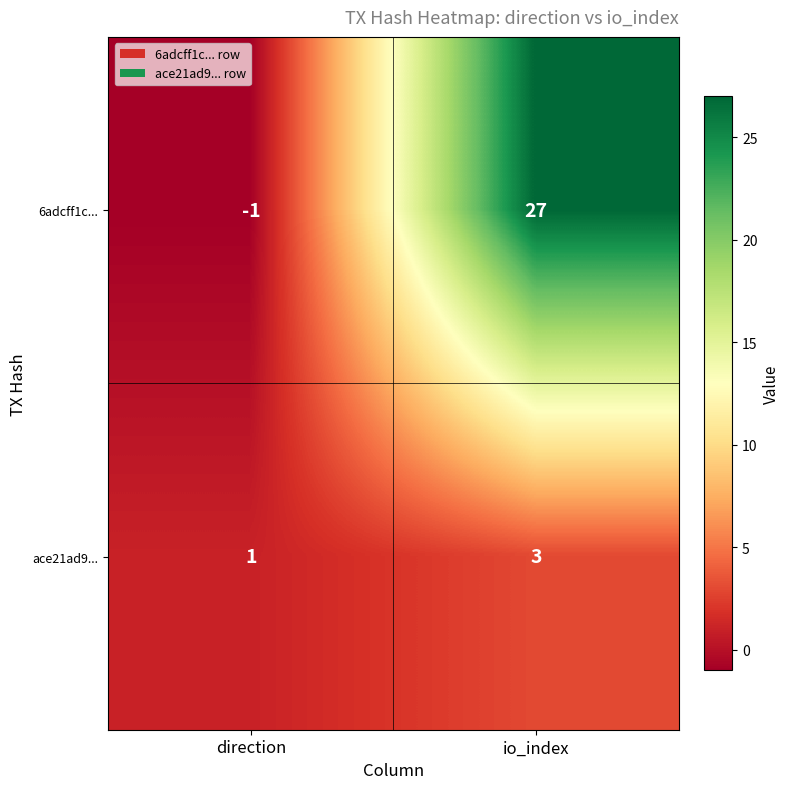

At how many categories does at least one series exceed 21?

1